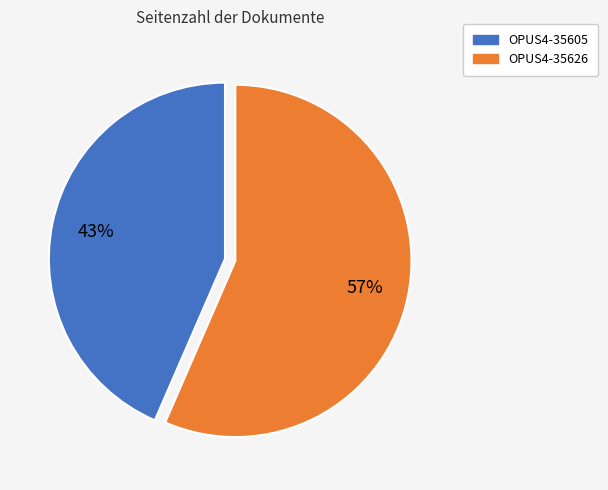

To the nearest percent, what is the combined percentage of OPUS4-35626 and OPUS4-35605?

100%